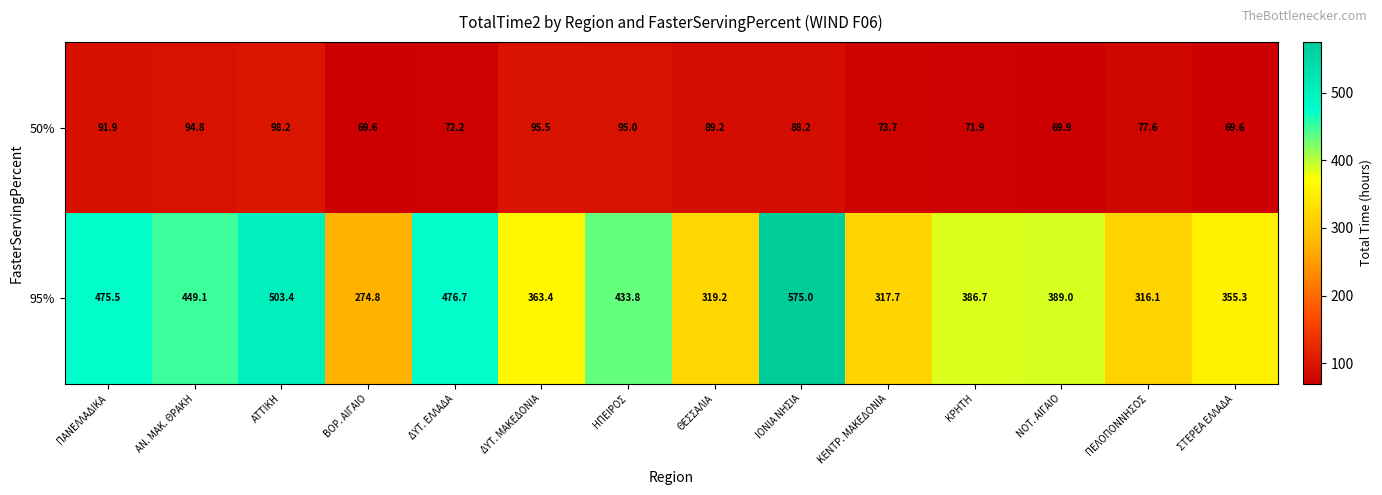

What is the minimum value for 50%?

69.6